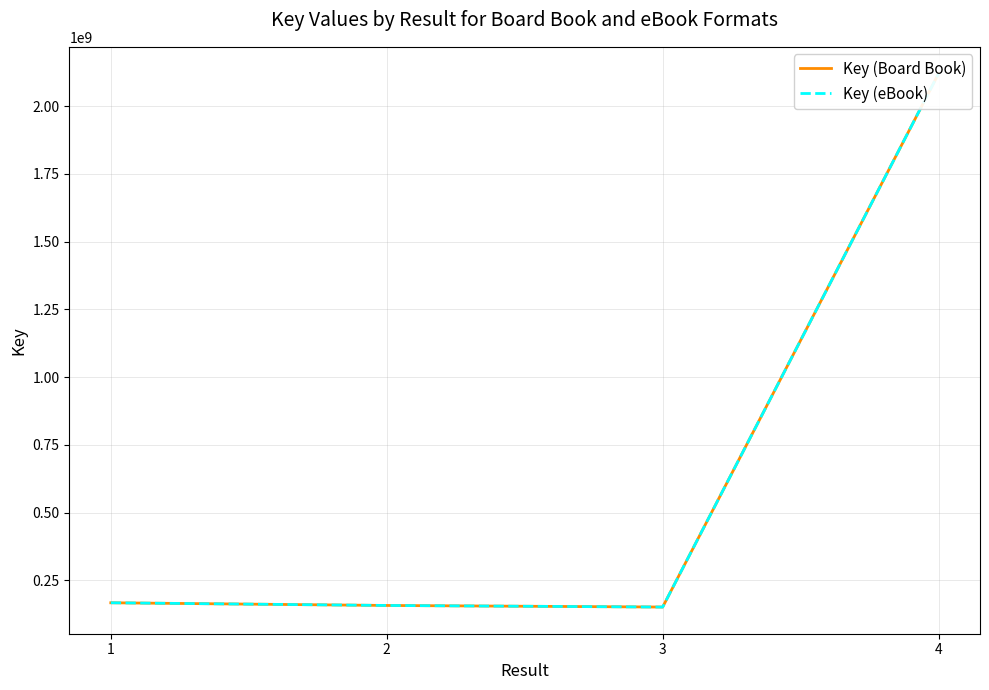

What is the difference between the maximum and minimum values in the Key (eBook) series?

1968567753